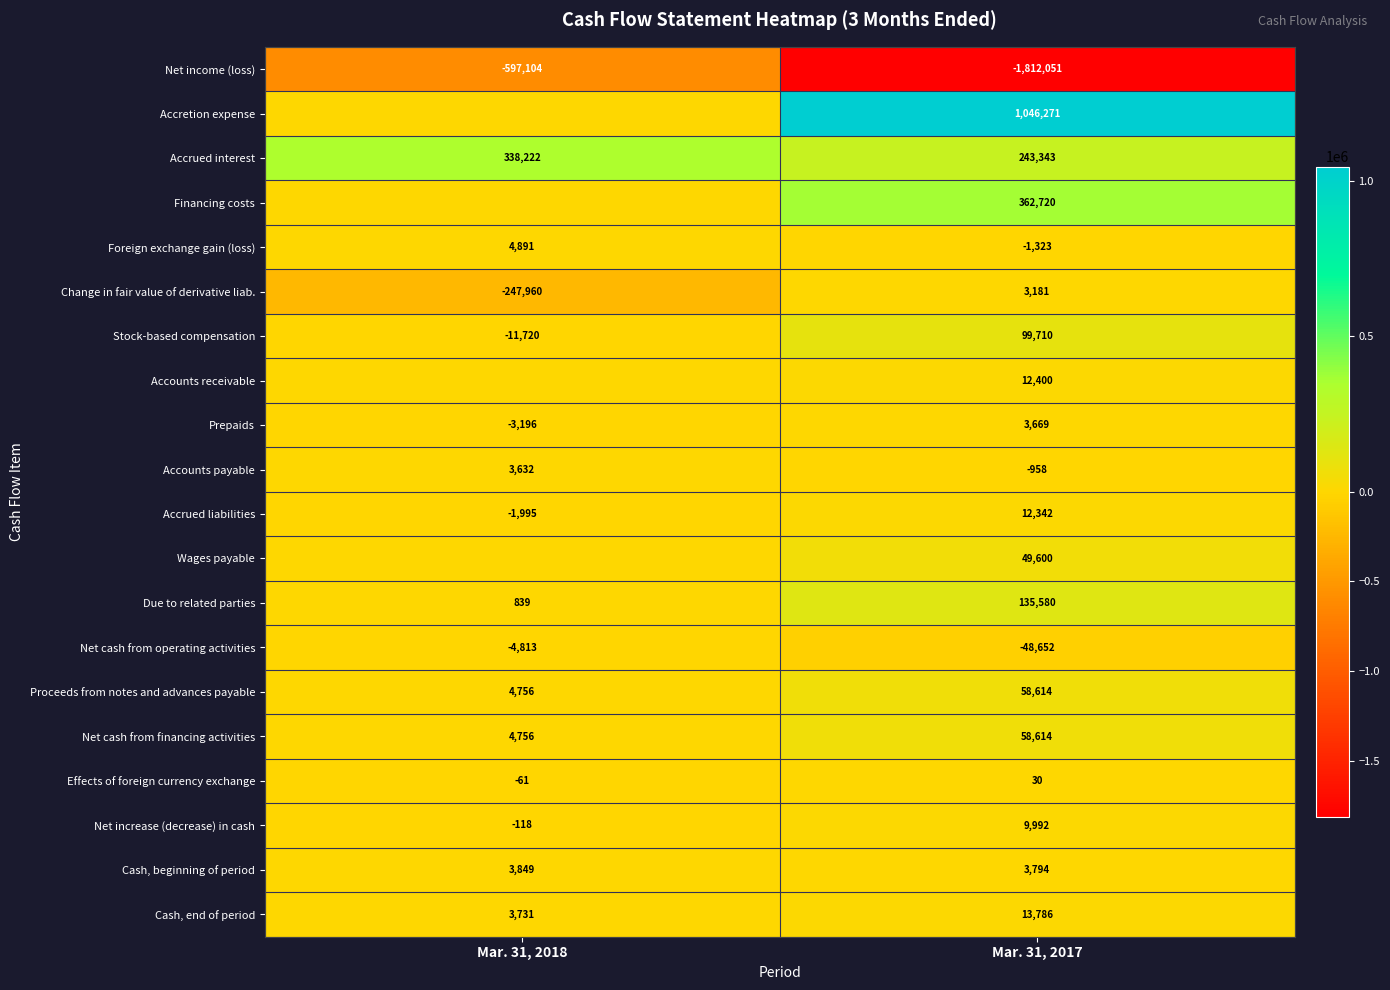

Rank the categories by Foreign exchange gain (loss) value from highest to lowest.

Mar. 31, 2018, Mar. 31, 2017